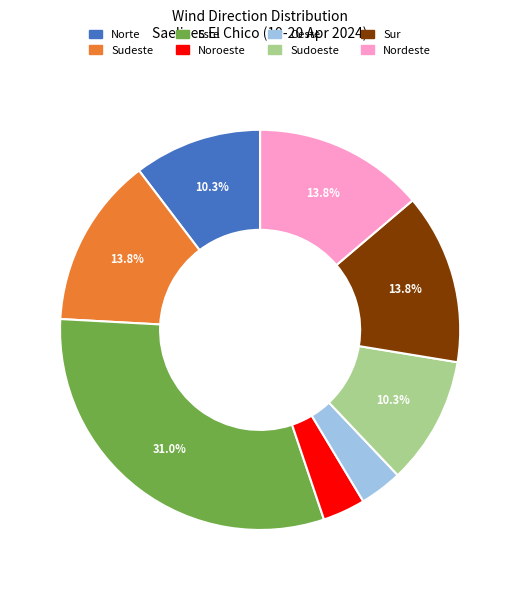

Approximately how many times larger is the value at Sur compared to Nordeste?

1.0